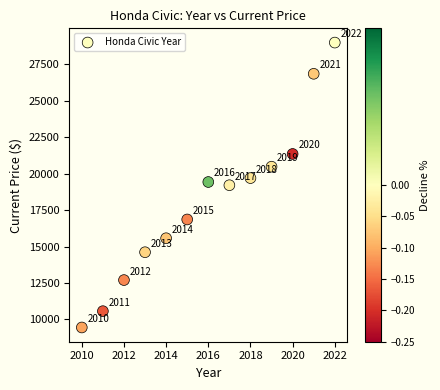

What Y value in the scatter plot is closest to 19221?

19208